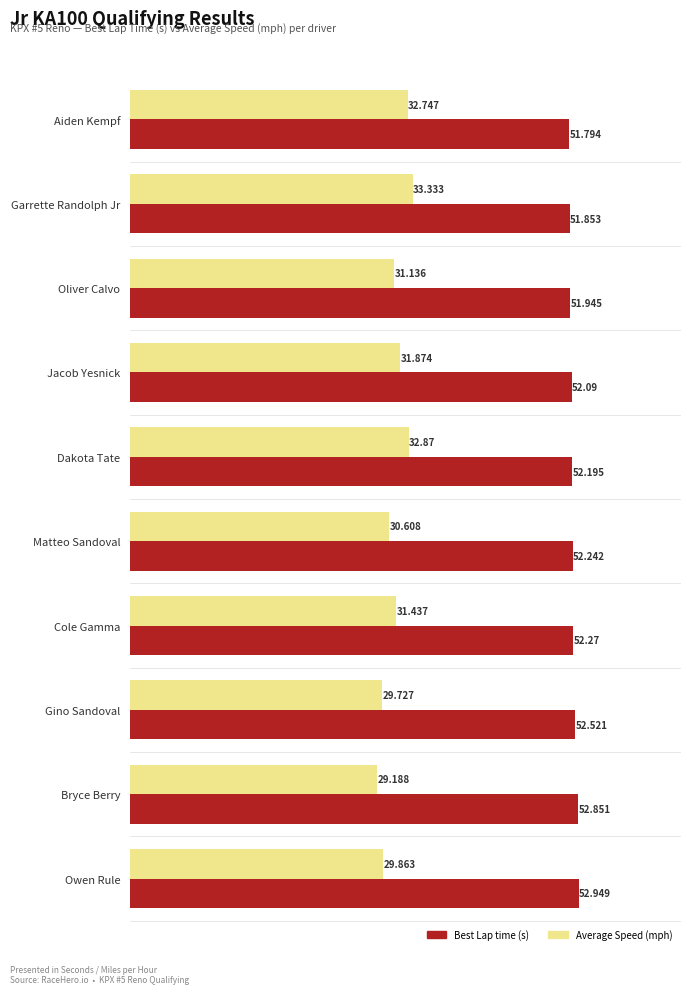

At which label is Best Lap time (s) closest to 52?

Oliver Calvo